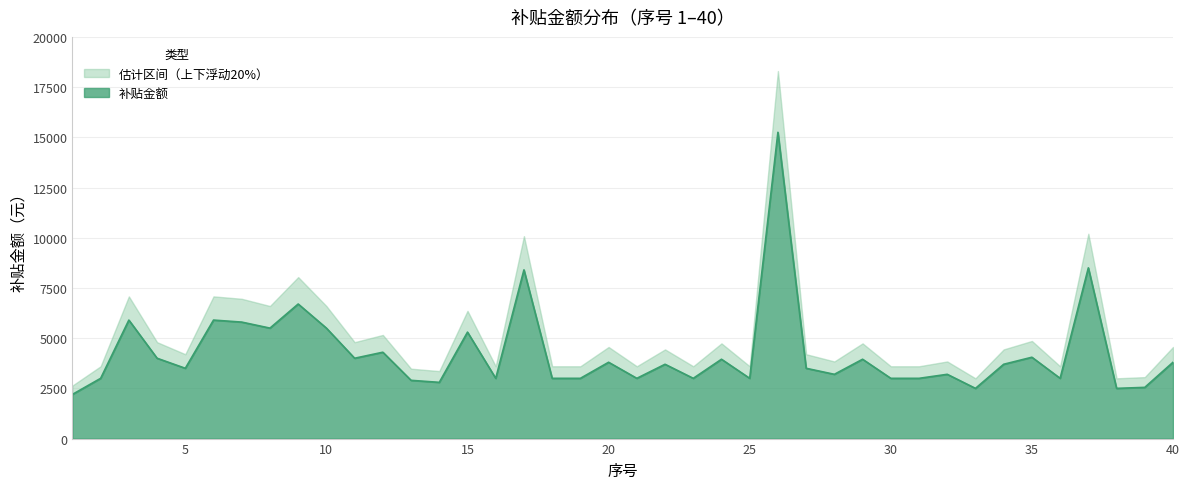

True or false: the data shows 6496 at 20.

False